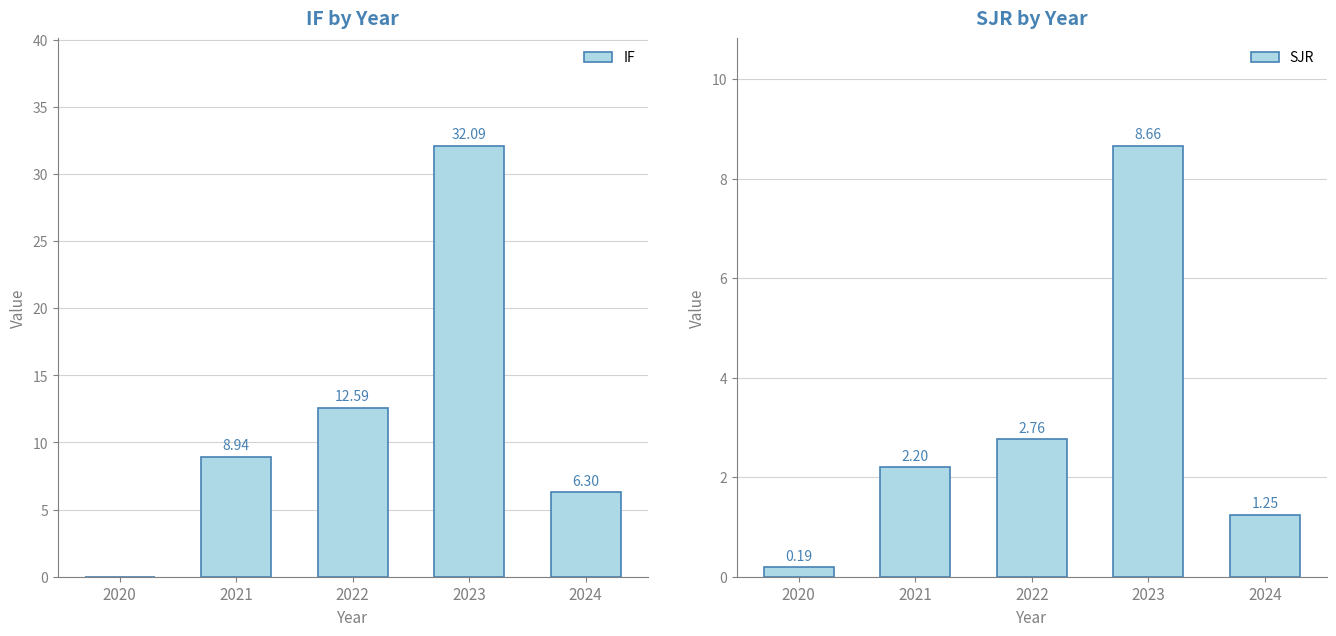

Which category has the highest value in the IF series?

2023